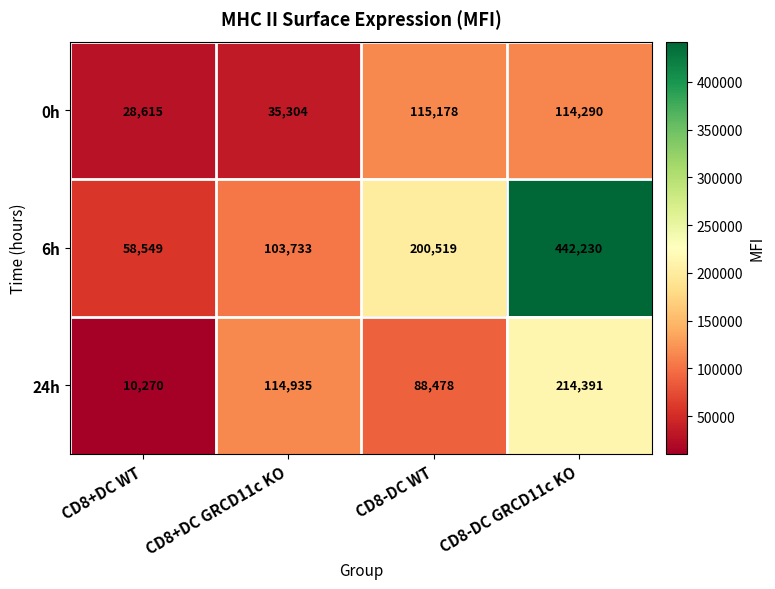

True or false: 6h has a value of 175238 at CD8+DC GRCD11c KO.

False